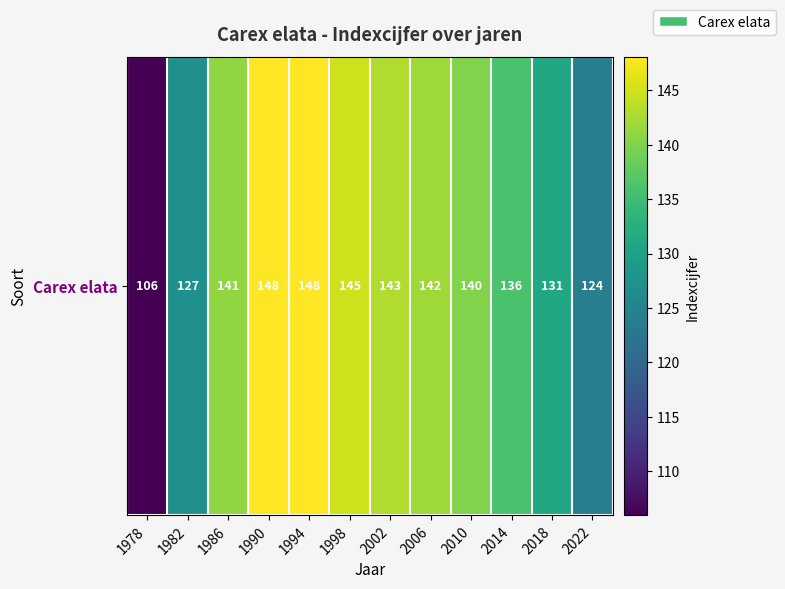

Reading right to left, list all the values displayed in this chart.

124	131	136	140	142	143	145	148	148	141	127	106